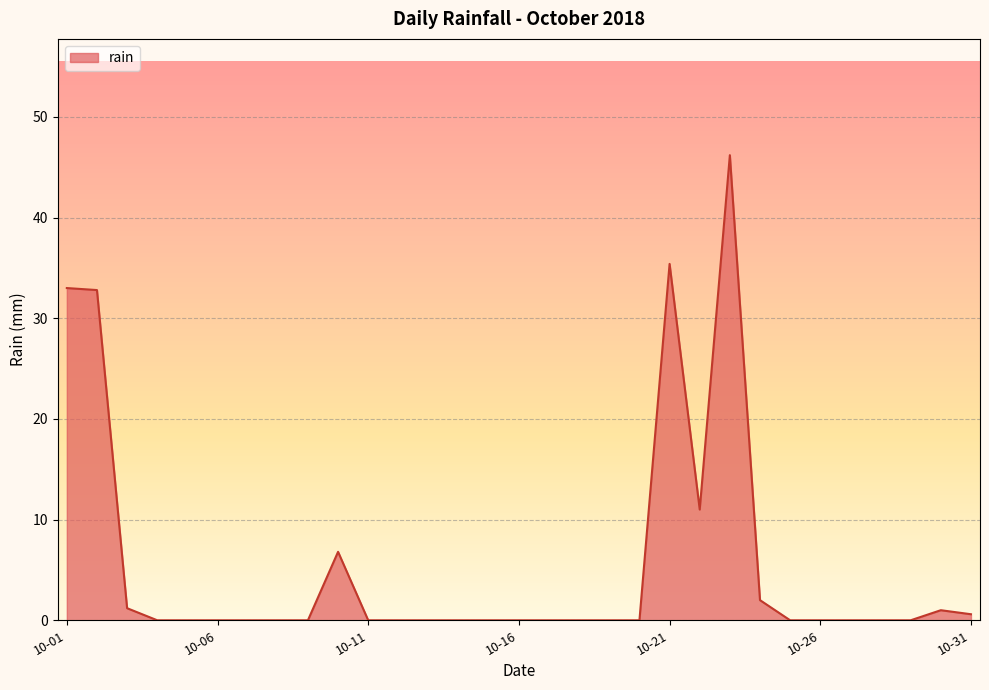

What is the greatest value displayed?

46.2